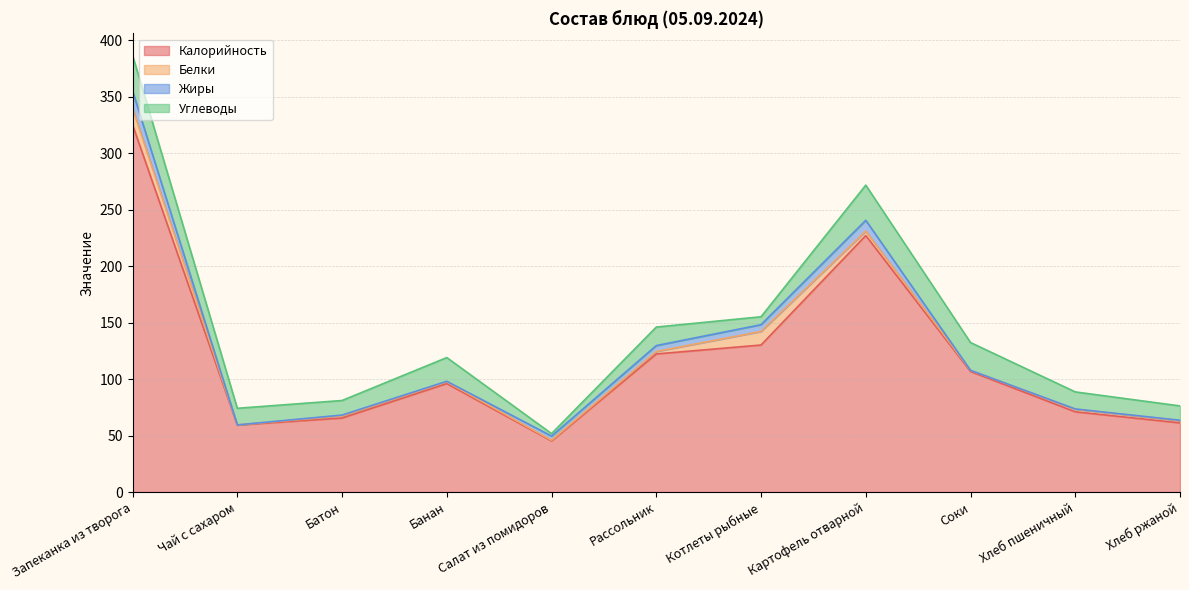

Where is Белки nearest to the value 7?

Картофель отварной